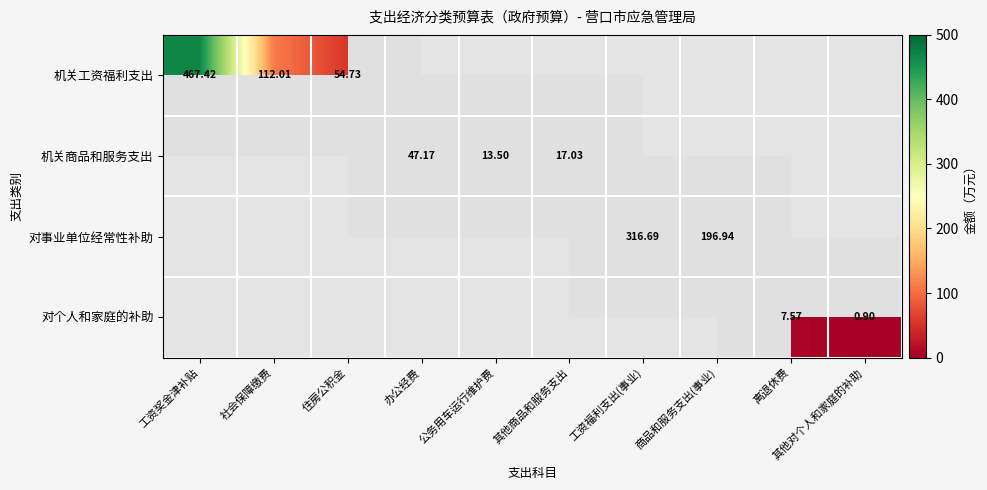

At which label is 对事业单位经常性补助 closest to 158?

商品和服务支出(事业)